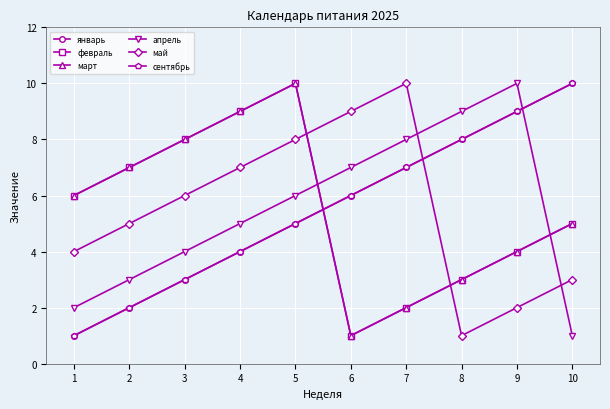

List the labels in order of апрель value, smallest first.

10, 1, 2, 3, 4, 5, 6, 7, 8, 9